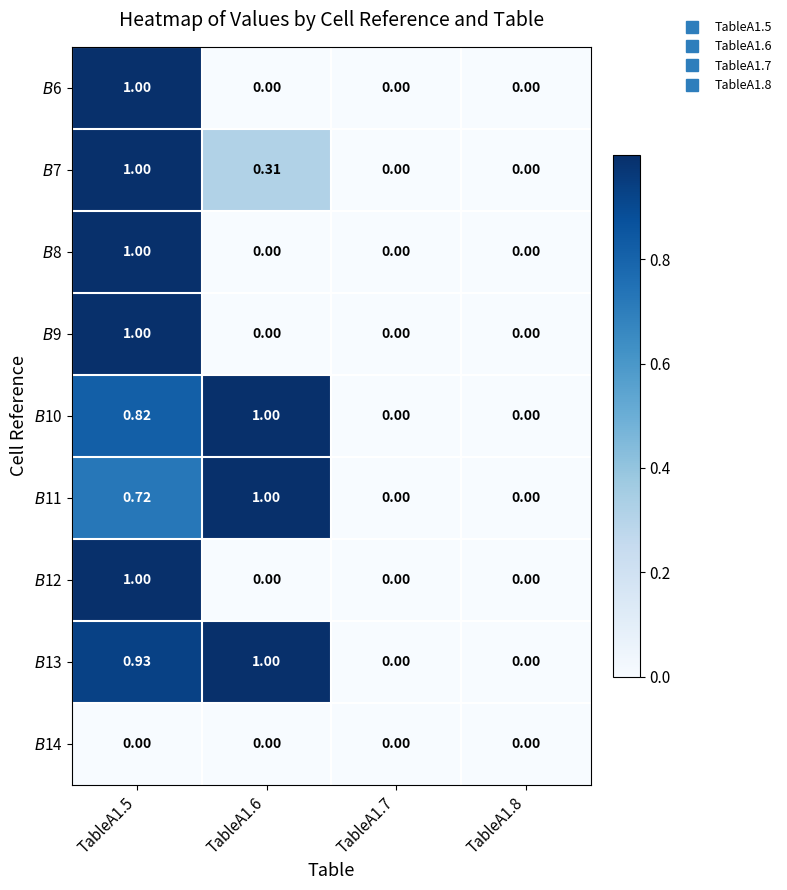

Count the number of data series in this chart.

9